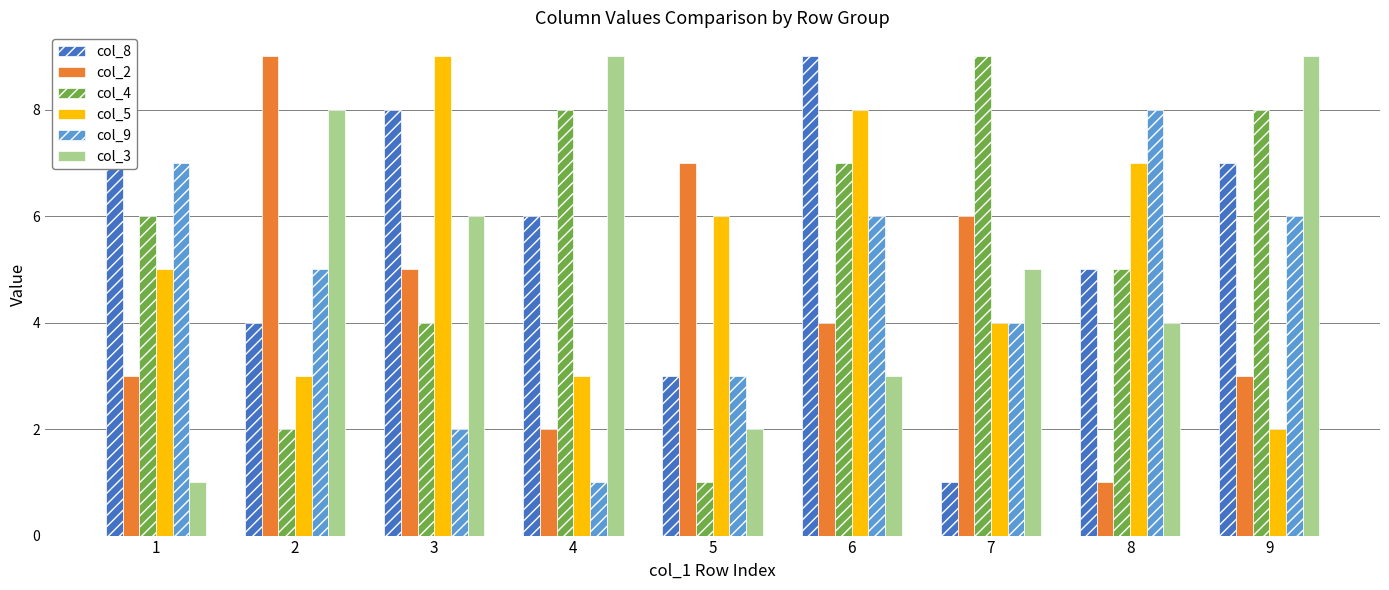

What is the spread (max minus min) of values at 3?

7